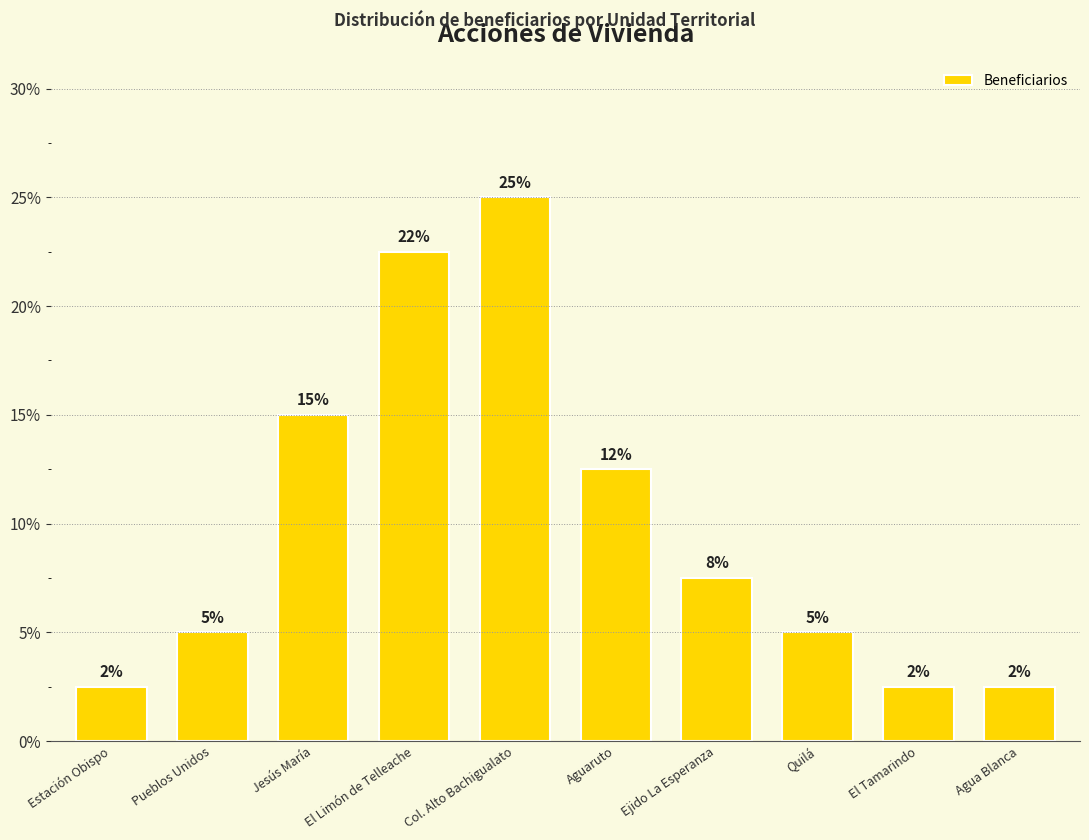

Where does the data first go above 7?

Jesús María